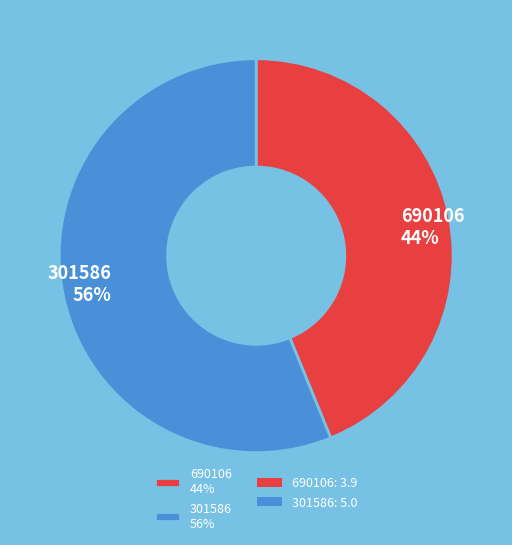

The 301586 56% slice represents 56% of the pie. True or false?

True